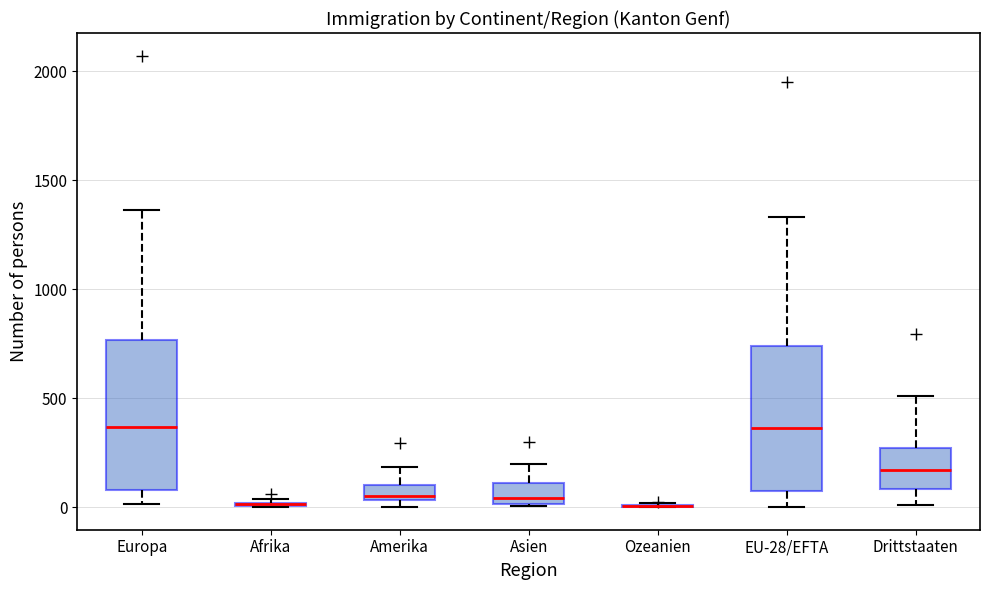

Where does the lower whisker of the box for Europa end on the y-axis? The values are not printed on the chart, so give them approximately, as read against the axis.

0